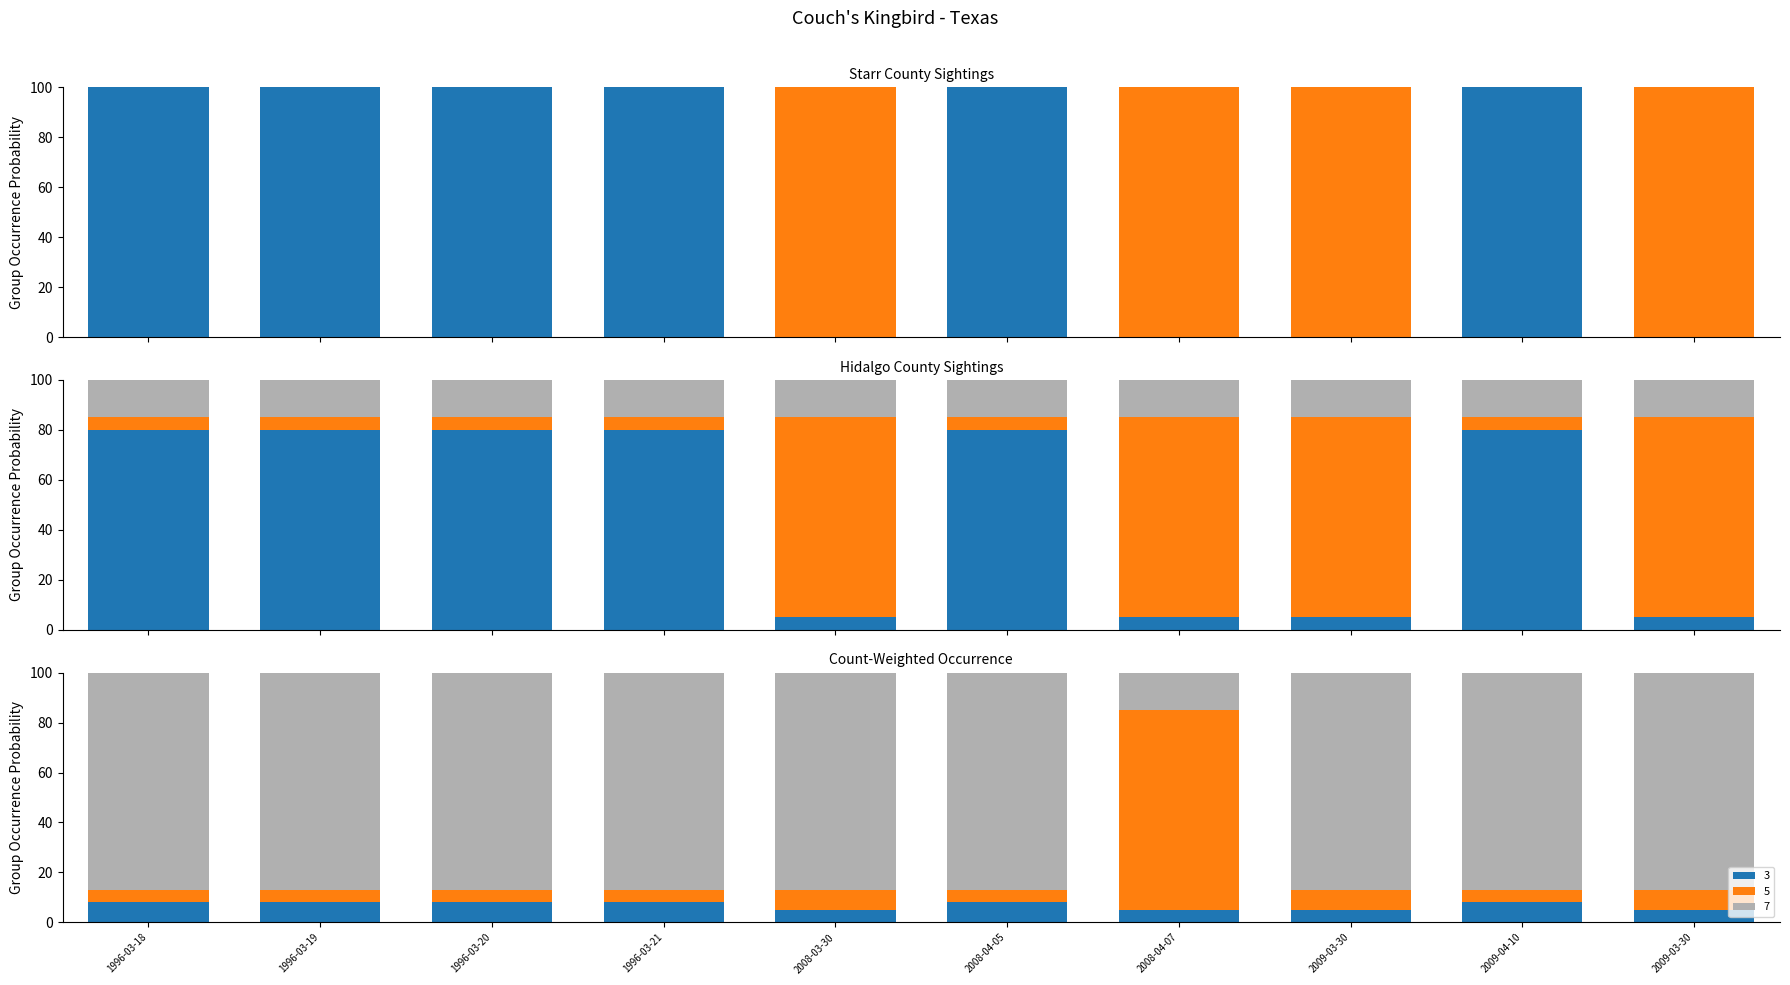

Rank the series by their maximum value, from lowest to highest.

Starr, Hidalgo, Count